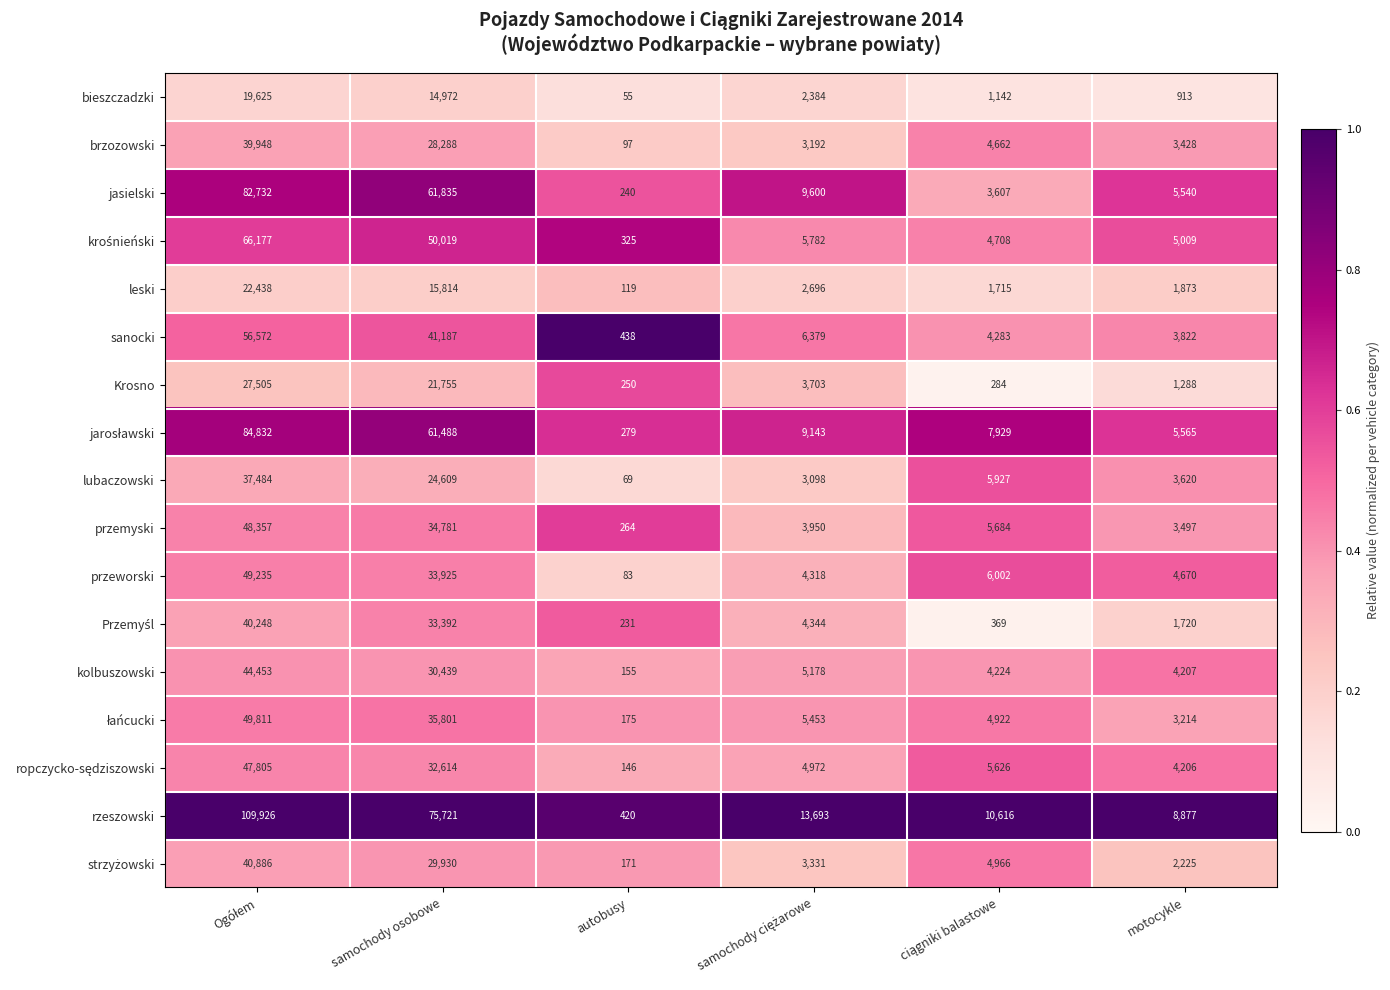

True or false: jasielski has a value of 7332 at motocykle.

False